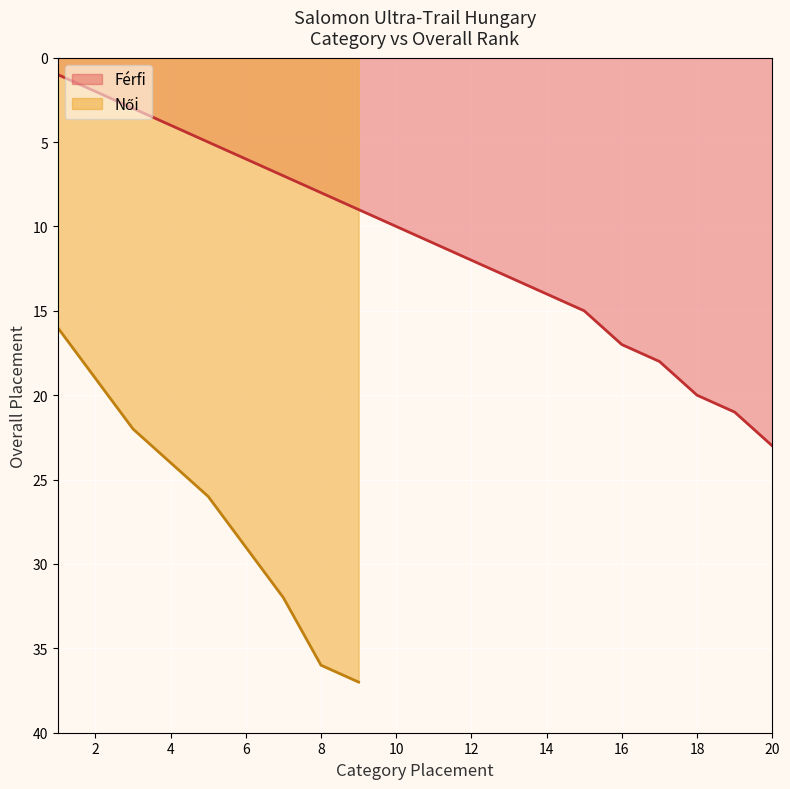

Reading left to right, extract all data points from this chart.

1	2	3	4	5	6	7	8	9	10	11	12	13	14	15	17	18	20	21	23